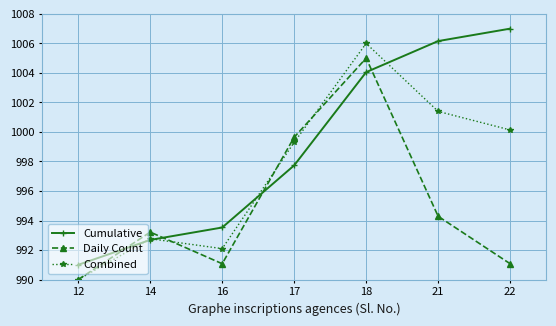

What is the sum of the Daily Count values at 17 and 22?

1990.7